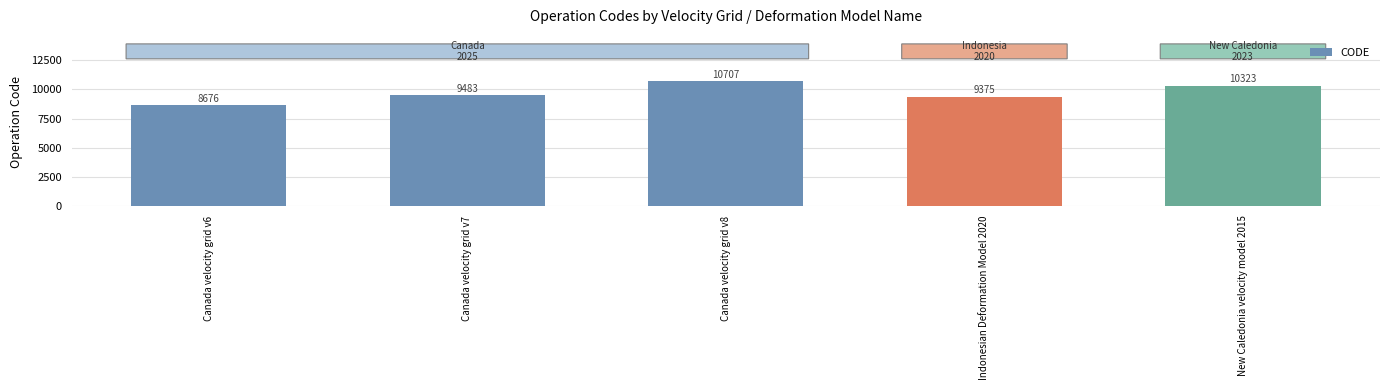

At which category does the chart reach its minimum across all series?

Canada velocity grid v6